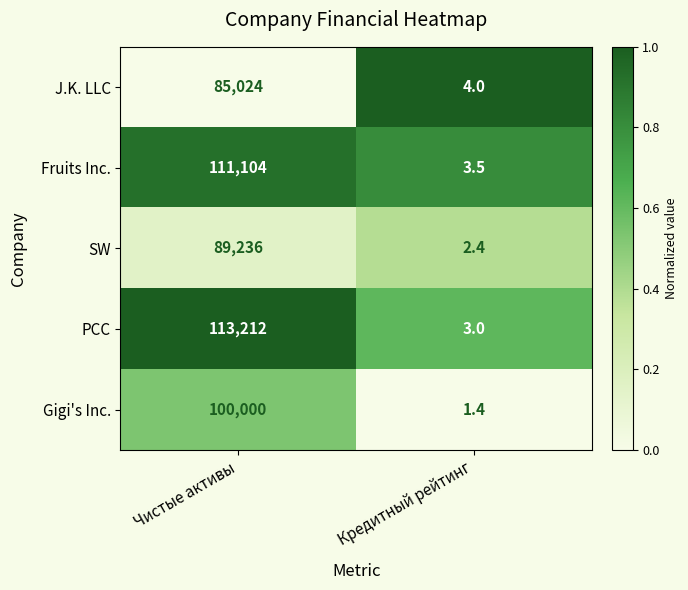

Reading left to right, list all the values displayed in this chart.

J.K. LLC: 85024.0	4.0
Fruits Inc.: 111104.0	3.5
SW: 89236.0	2.4
PCC: 113212.0	3.0
Gigi's Inc.: 100000.0	1.4